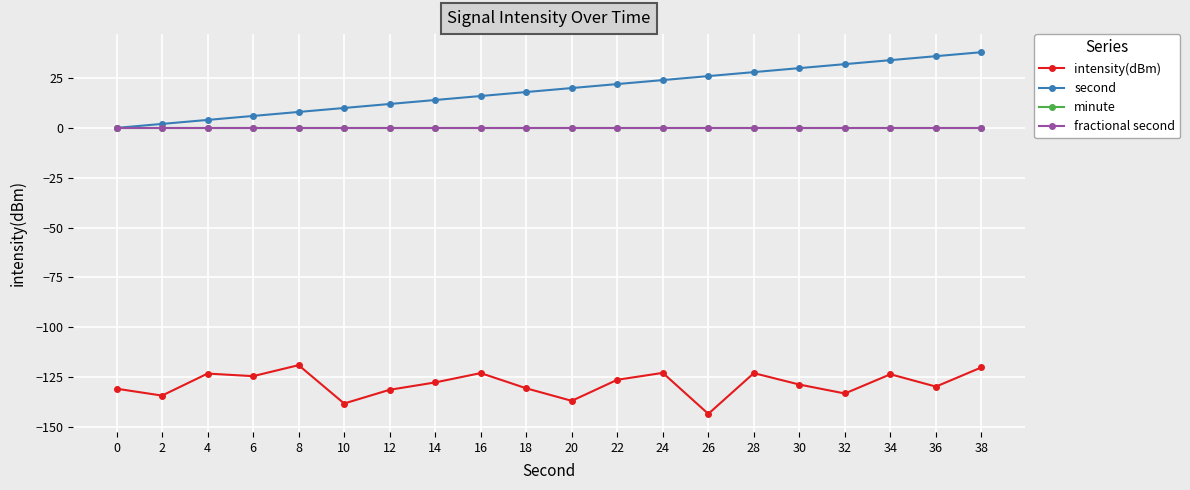

Rank the series by their maximum value, from lowest to highest.

intensity(dBm), minute, fractional second, second